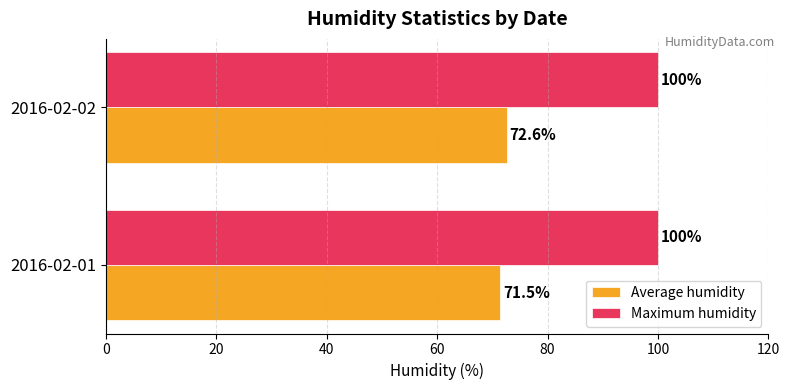

What is the maximum value shown in the chart?

100.0